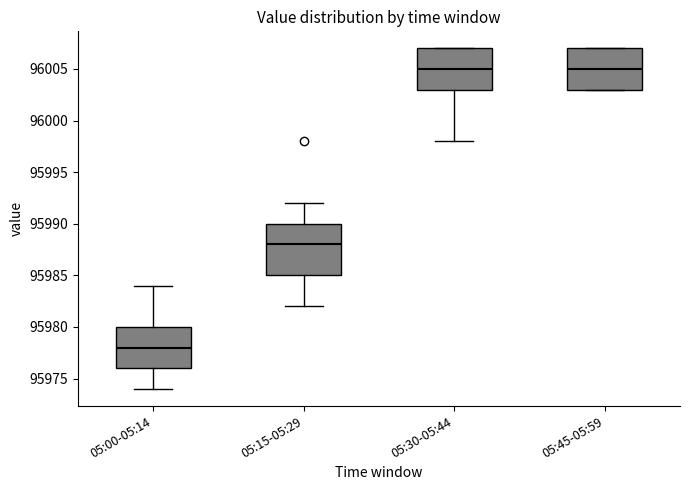

Comparing the boxes themselves (not the whiskers), which one is the tallest?

05:15-05:29